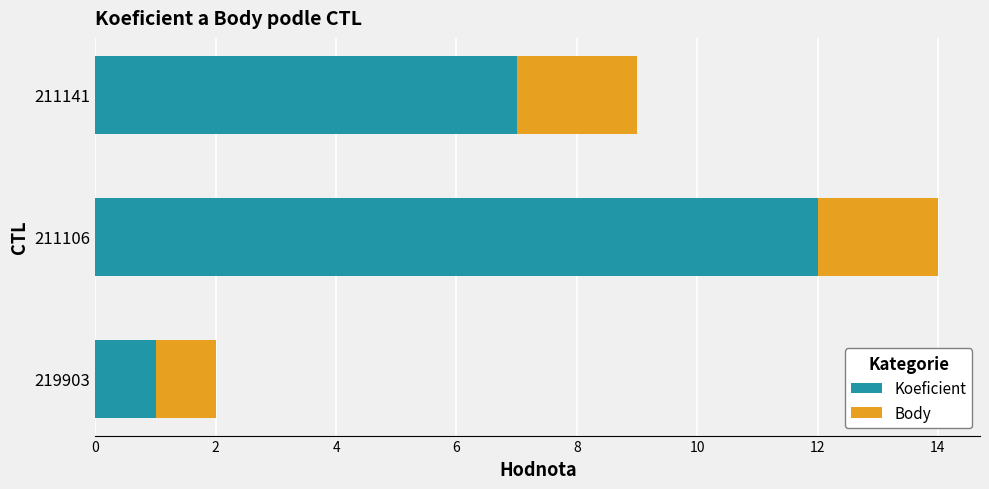

Rank the categories by Koeficient value from lowest to highest.

219903, 211141, 211106